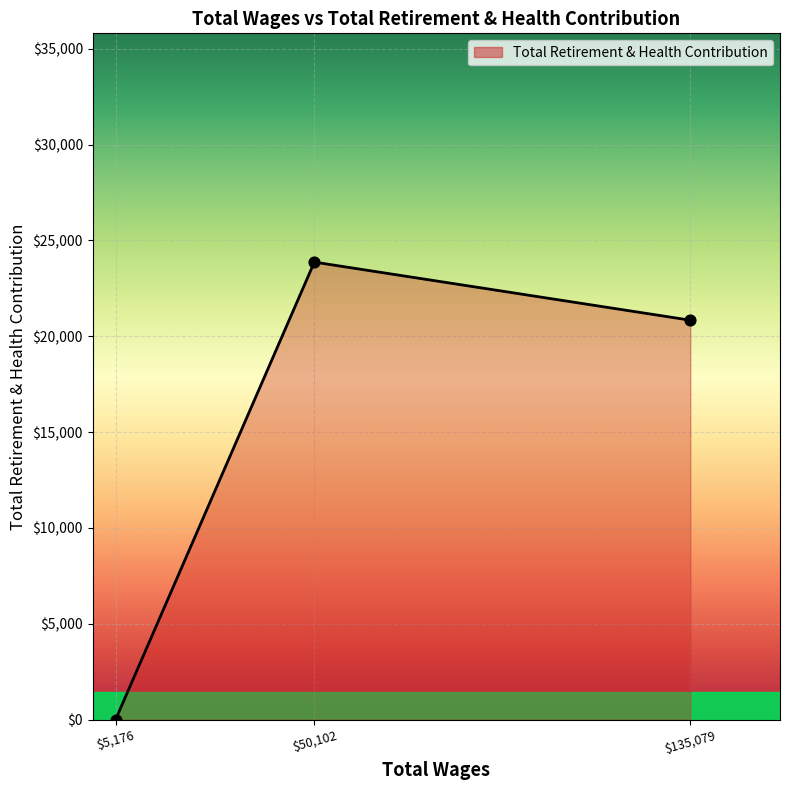

The value at $5,176 is 0. True or false?

True